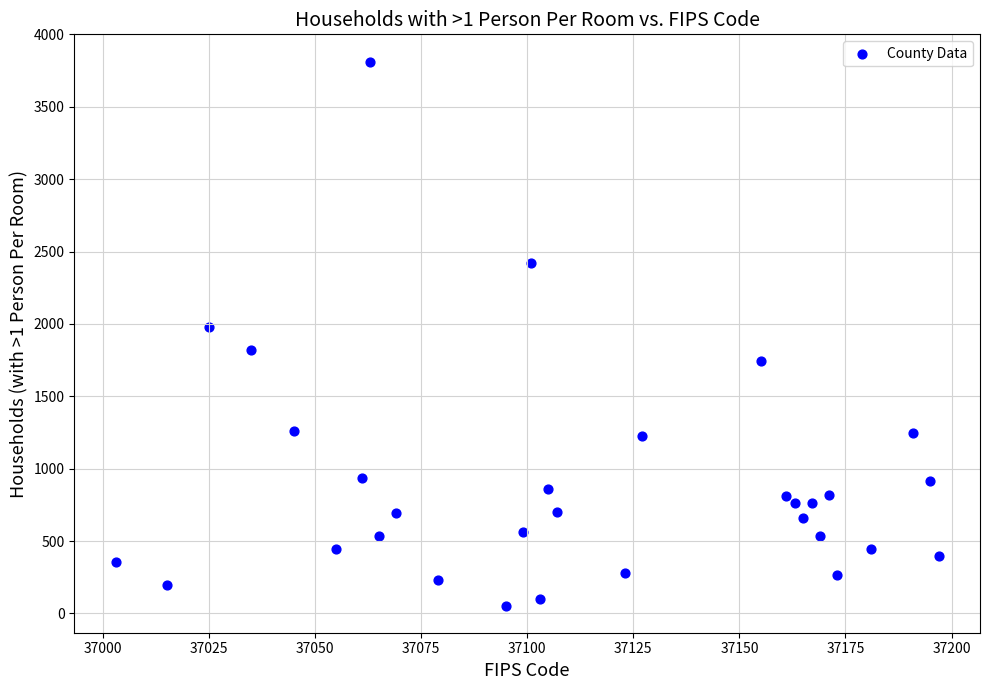

What Y value in the scatter plot is closest to 1934?

1976